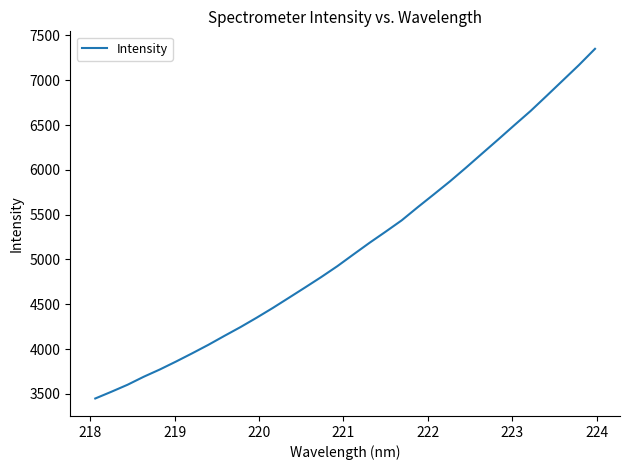

What is the difference between the maximum and minimum values?

3903.0